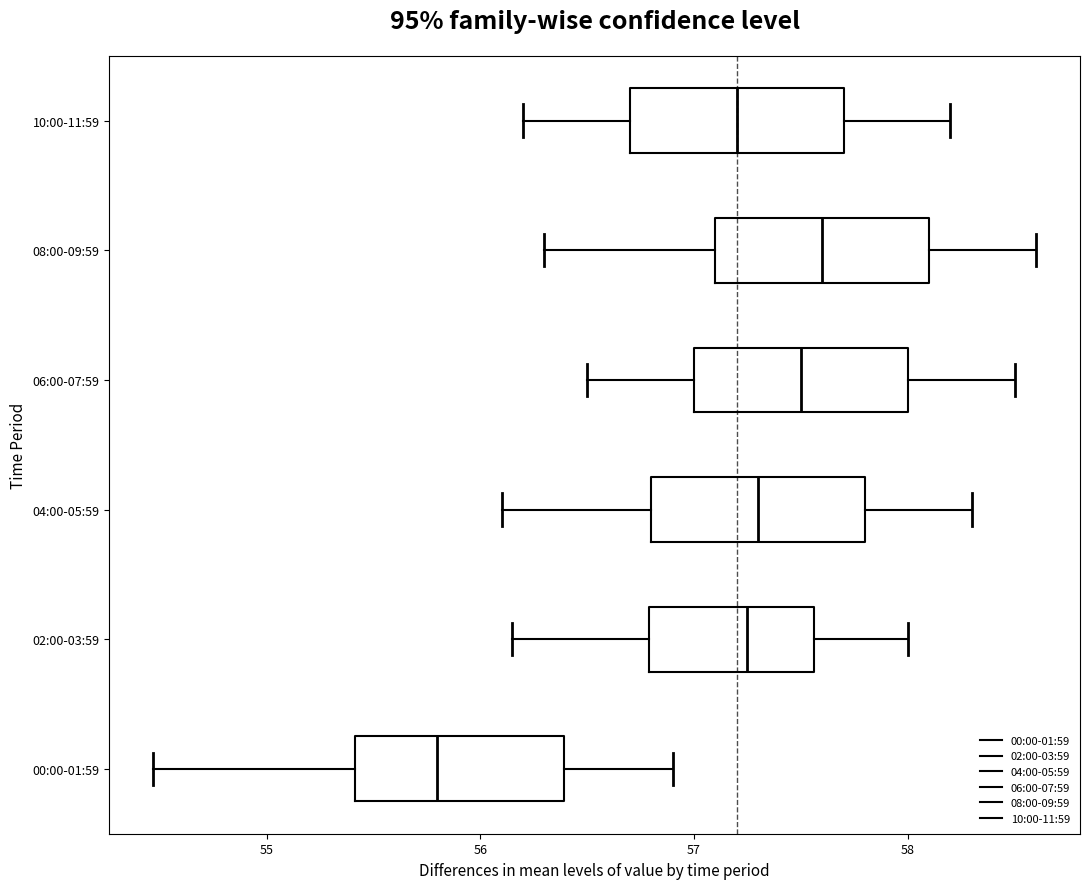

Which box's median line is the furthest to the right?

08:00-09:59